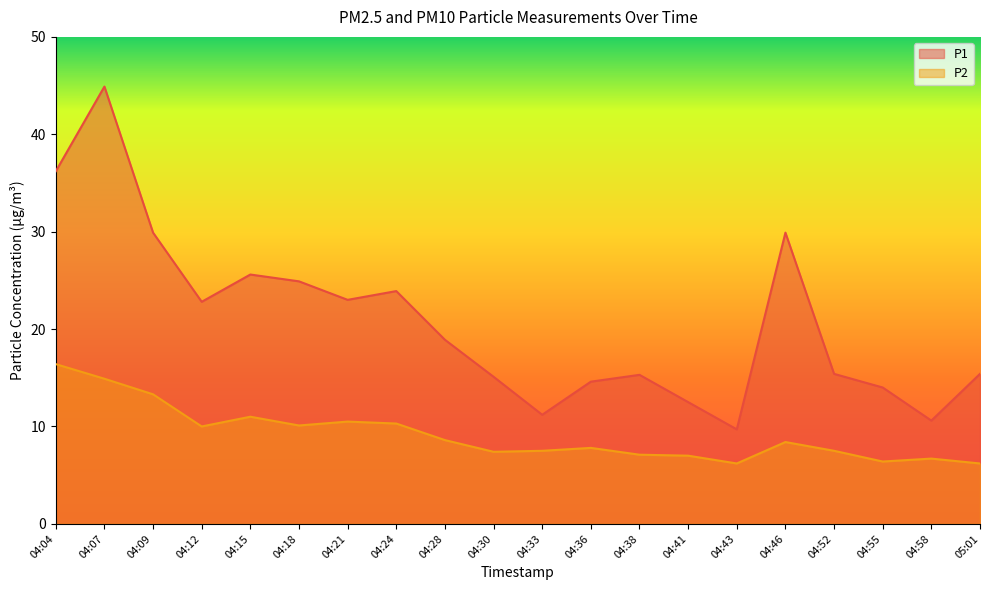

What is the difference between the maximum and minimum values in the P2 series?

10.2